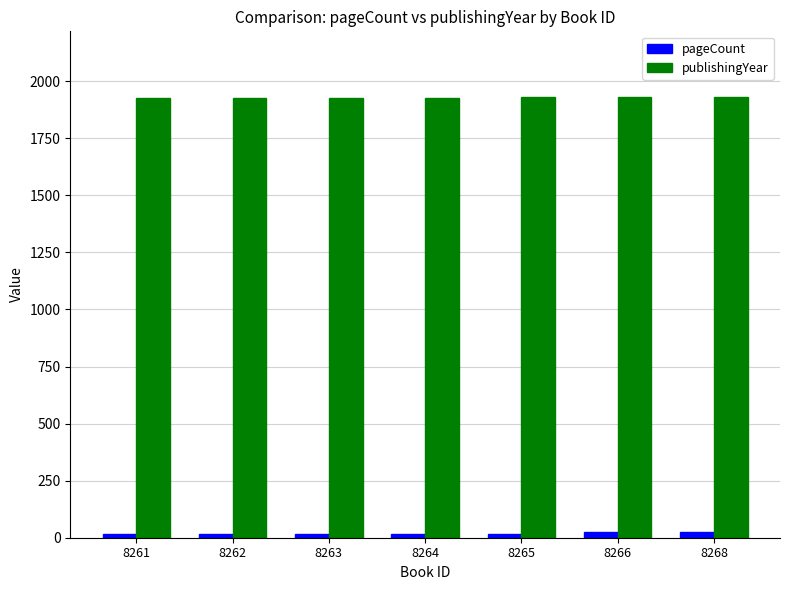

How many data points in publishingYear are above 1928?

3